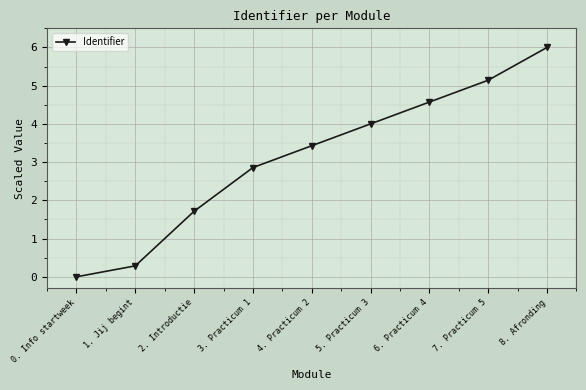

How many lines are shown in the chart?

1